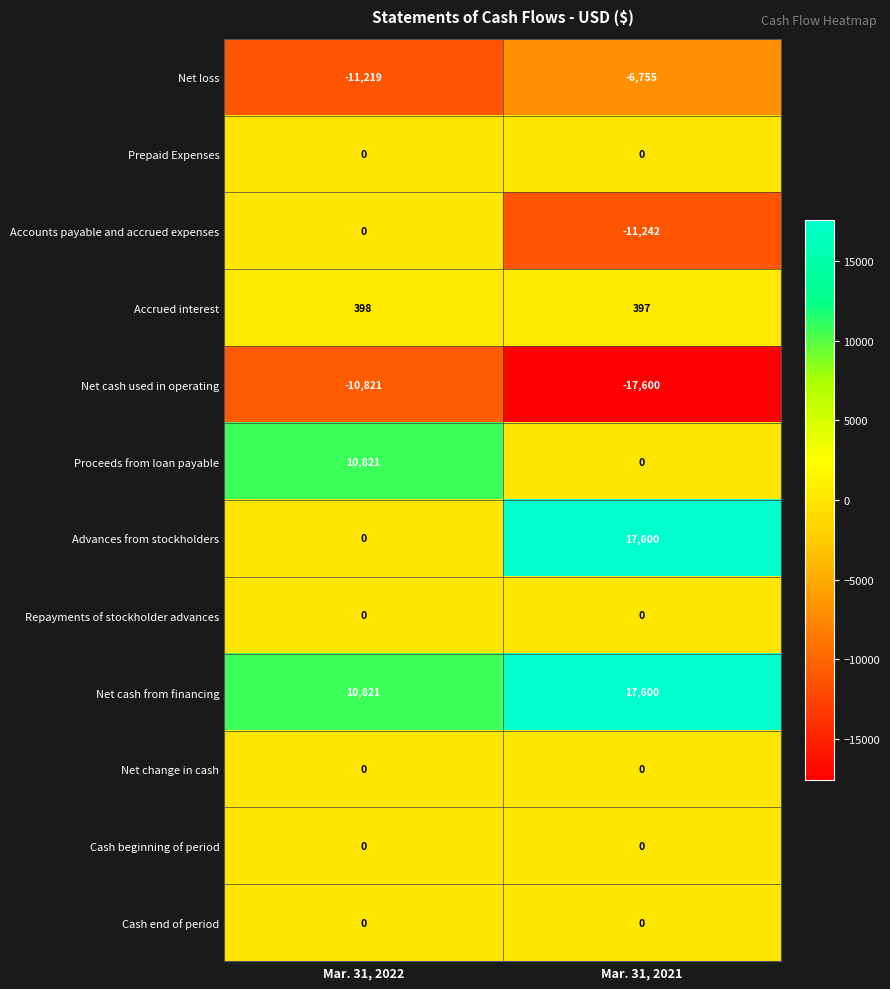

Reading left to right, list all the values displayed in this chart.

Net loss: -11219	-6755
Prepaid Expenses: 0	0
Accounts payable and accrued expenses: 0	-11242
Accrued interest: 398	397
Net cash used in operating: -10821	-17600
Proceeds from loan payable: 10821	0
Advances from stockholders: 0	17600
Repayments of stockholder advances: 0	0
Net cash from financing: 10821	17600
Net change in cash: 0	0
Cash beginning of period: 0	0
Cash end of period: 0	0